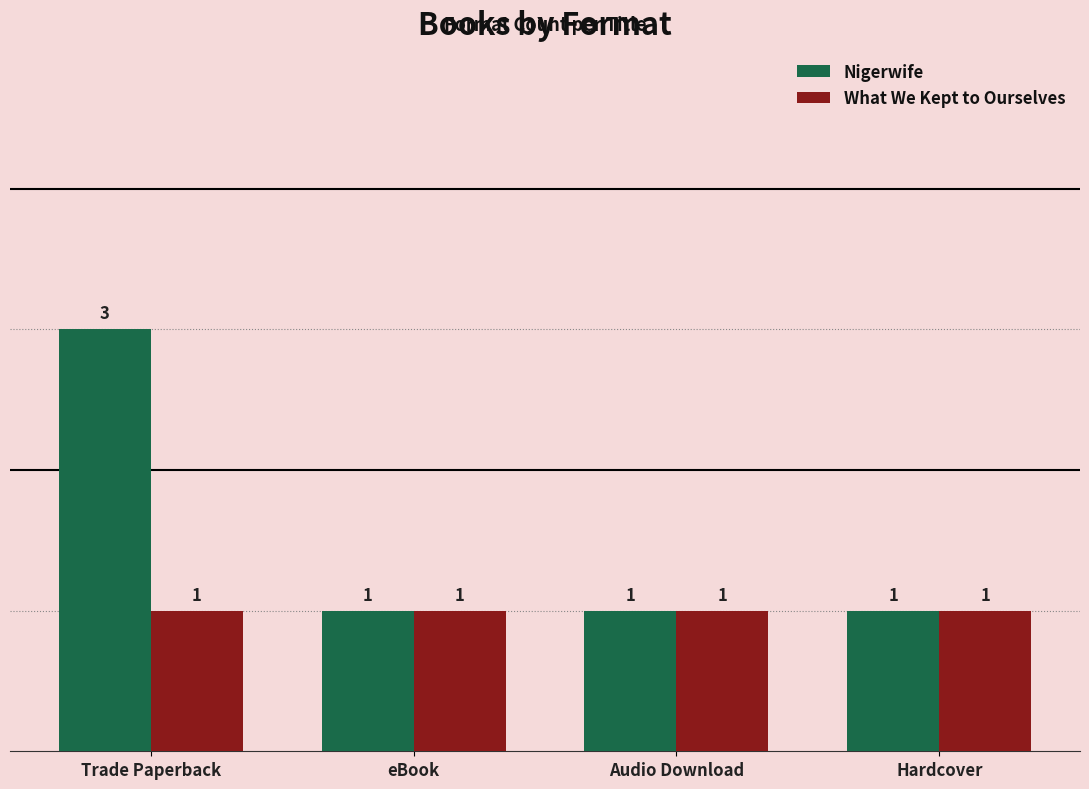

Reading right to left, list all the values displayed in this chart.

Nigerwife: 1	1	1	3
What We Kept to Ourselves: 1	1	1	1